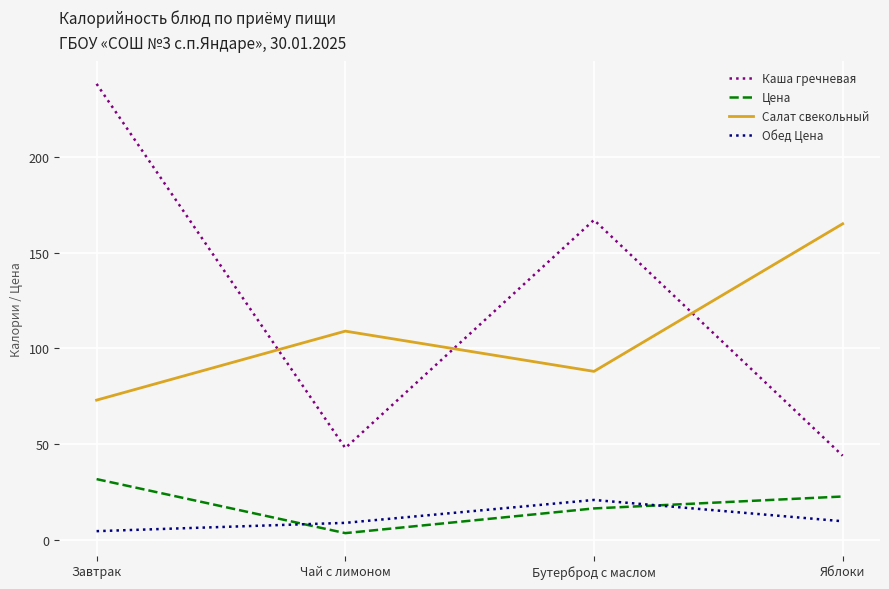

In Обед Цена, how many points are higher than both neighbors (excluding endpoints)?

1